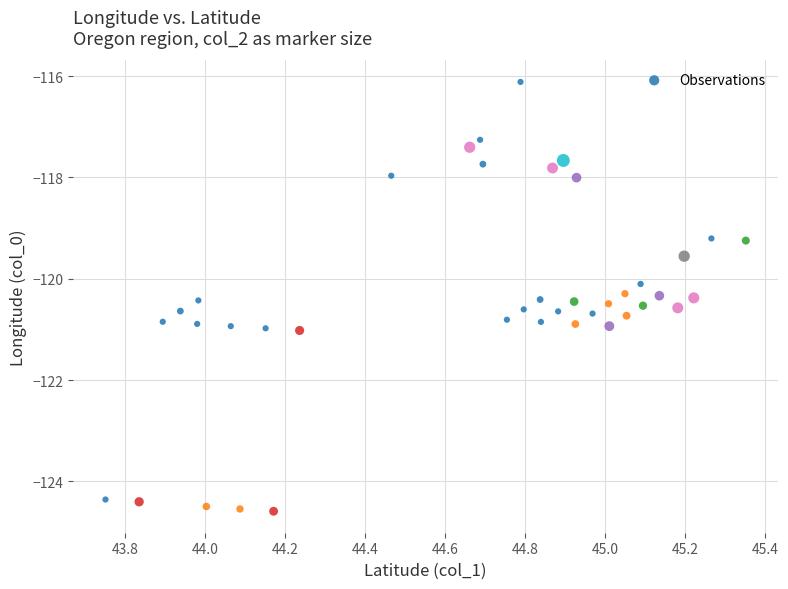

What is the range of X values (max minus min)?

1.6